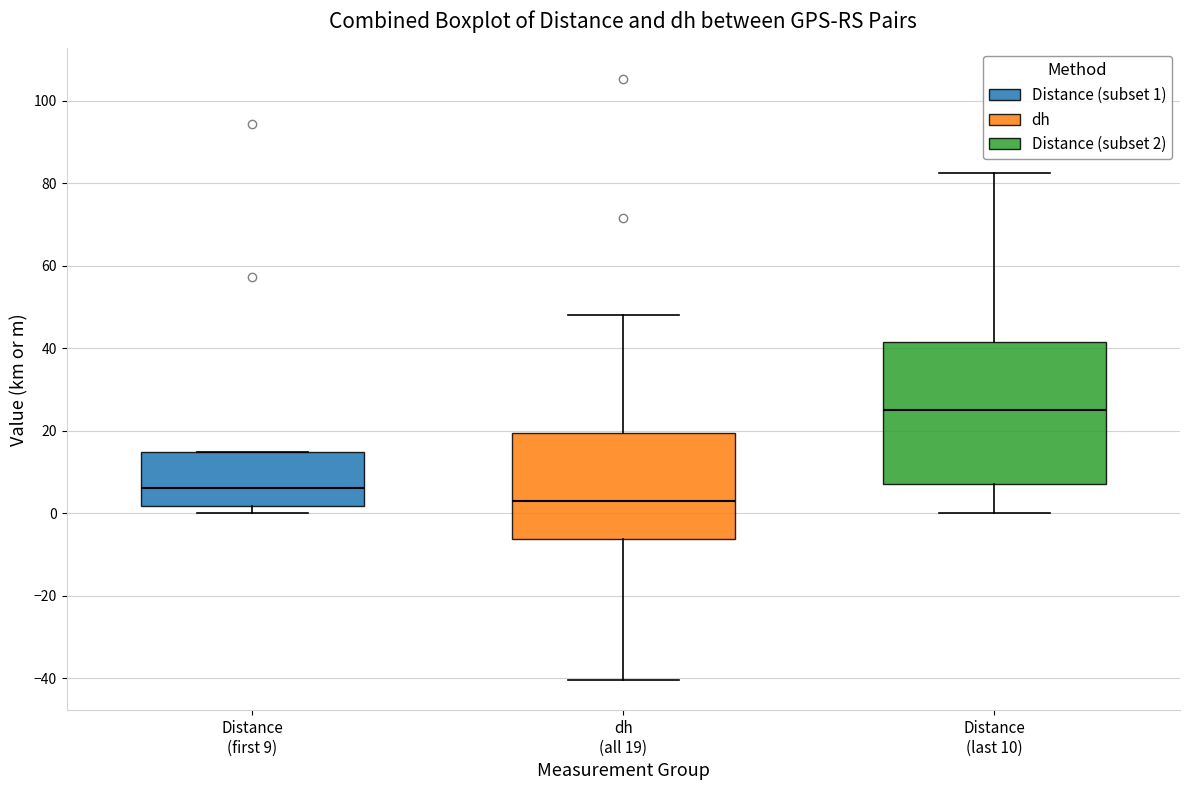

Which box has the highest median line?

Distance (last 10)